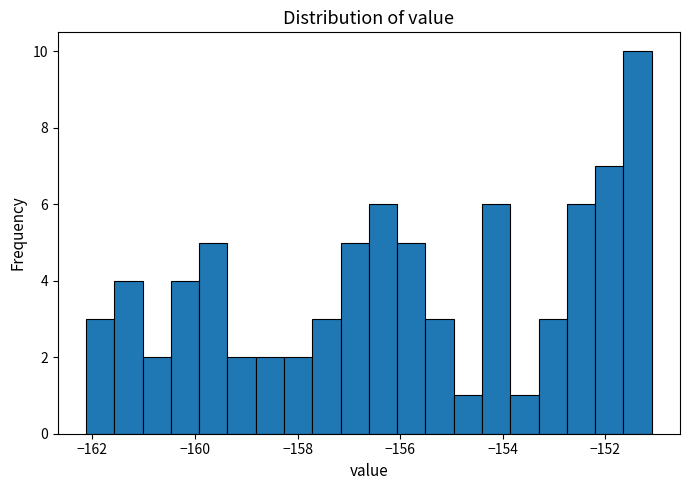

Around what value on the x-axis is the tallest bar? Give the approximate position of its centre, as read against the axis.

-151.4